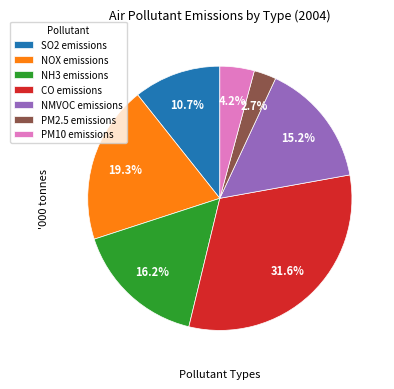

Which has a higher value, NH3 emissions or CO emissions?

CO emissions